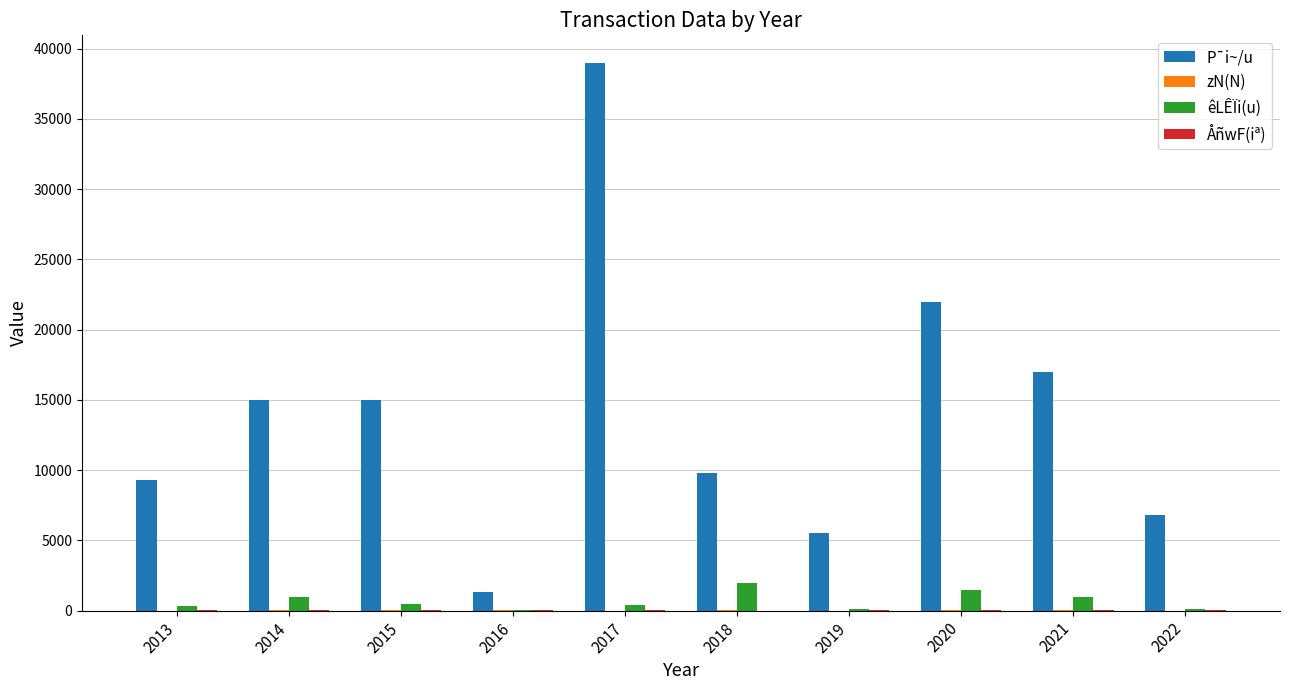

How many data points does each series have?

10